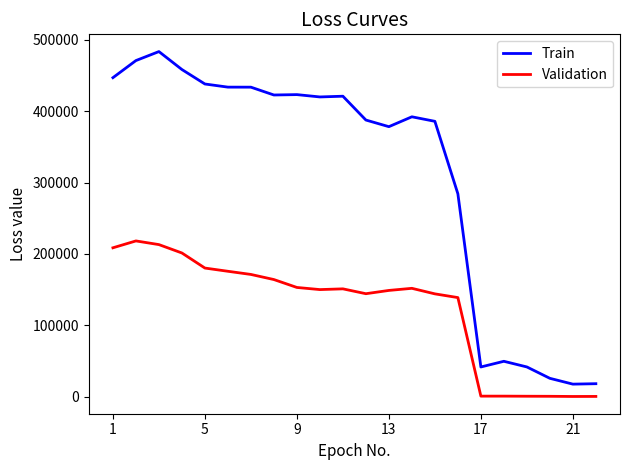

What are all the series names shown in the legend?

Train, Validation